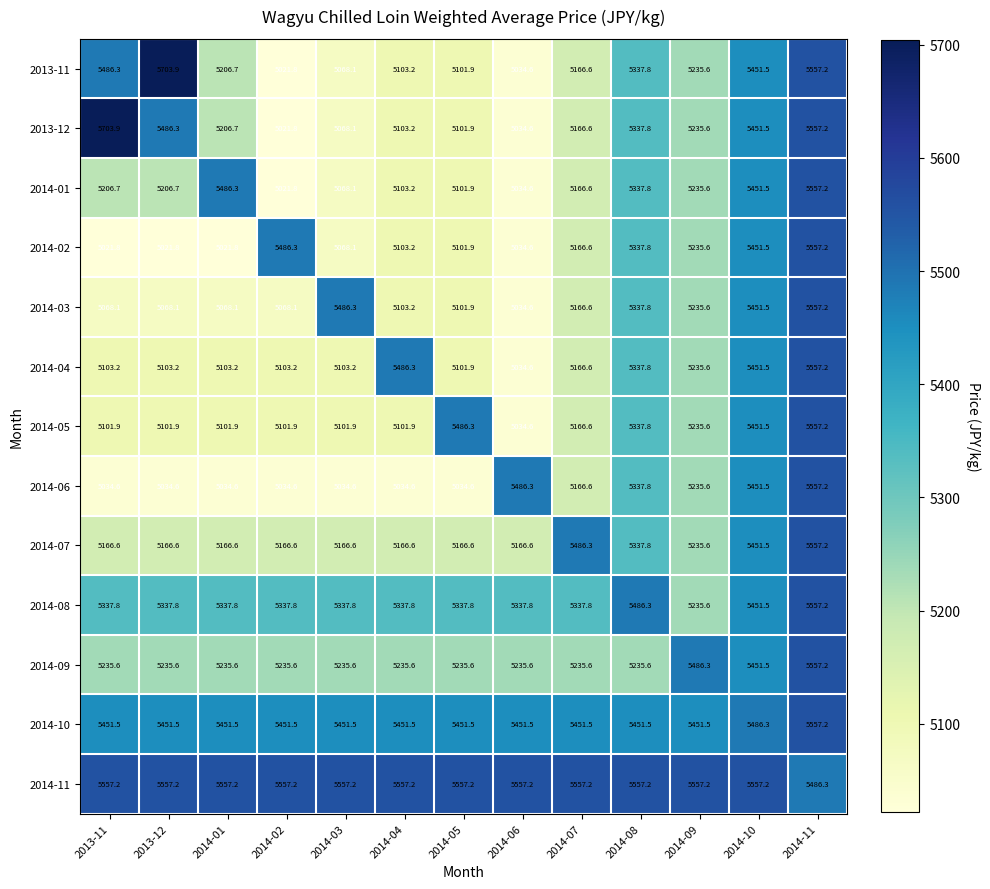

At which label does 2014-08 first exceed 5337?

2013-11